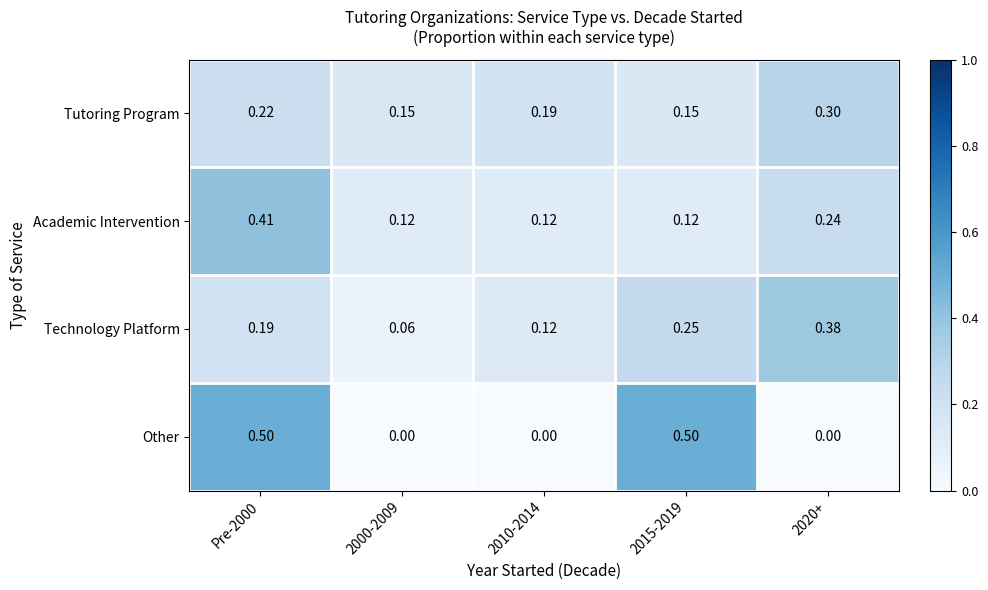

Between Pre-2000 and 2010-2014, which series saw the biggest shift?

Other